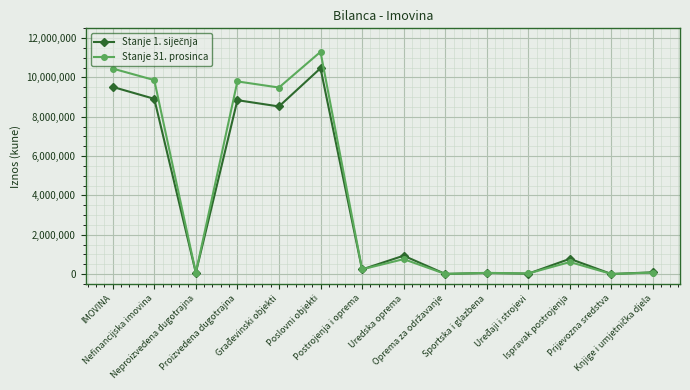

How many data points does each series have?

14